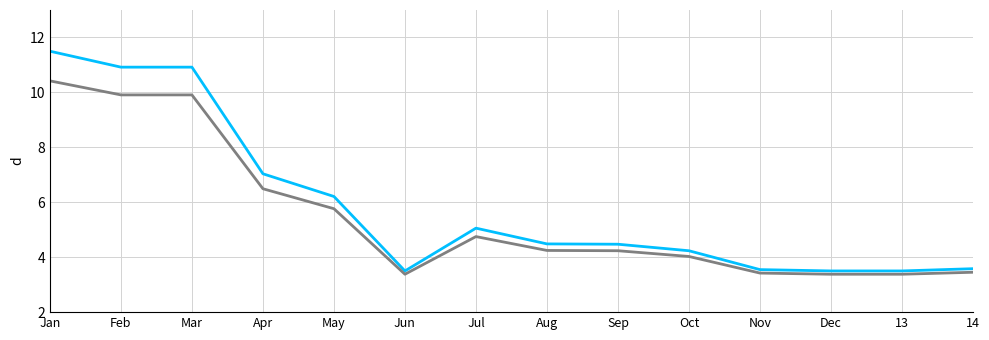

What position from the right is May?

10